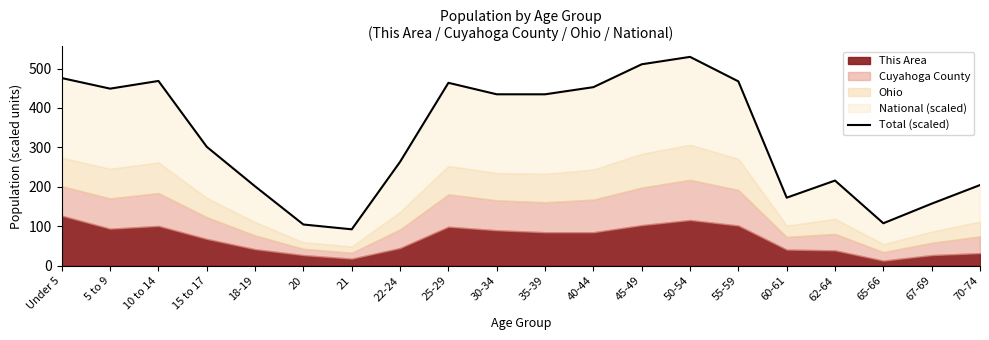

Approximately how many times larger is the value at 10 to 14 compared to Under 5?

1.0